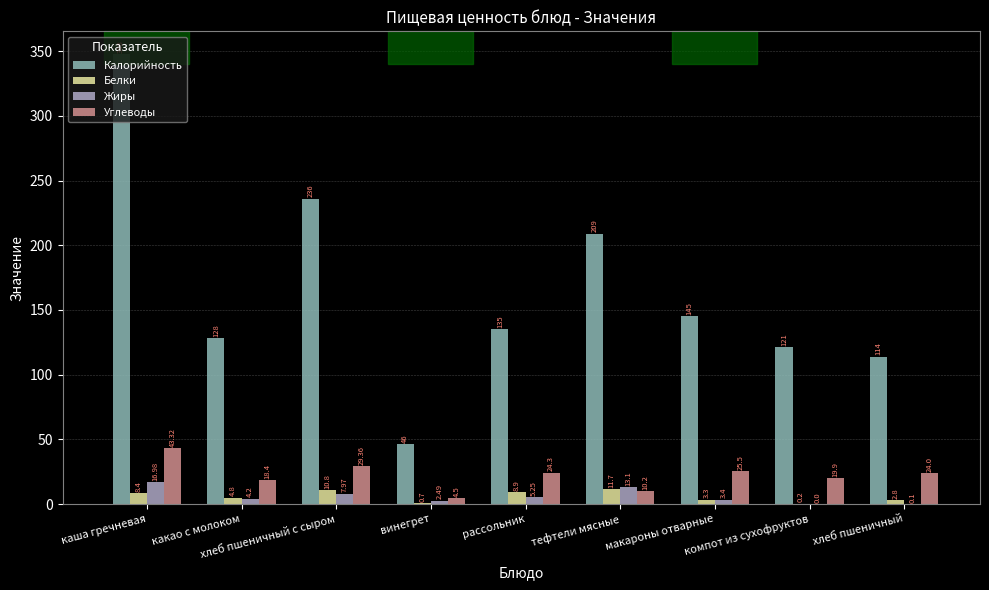

What is the sum of the Белки values at тефтели мясные and хлеб пшеничный?

14.5